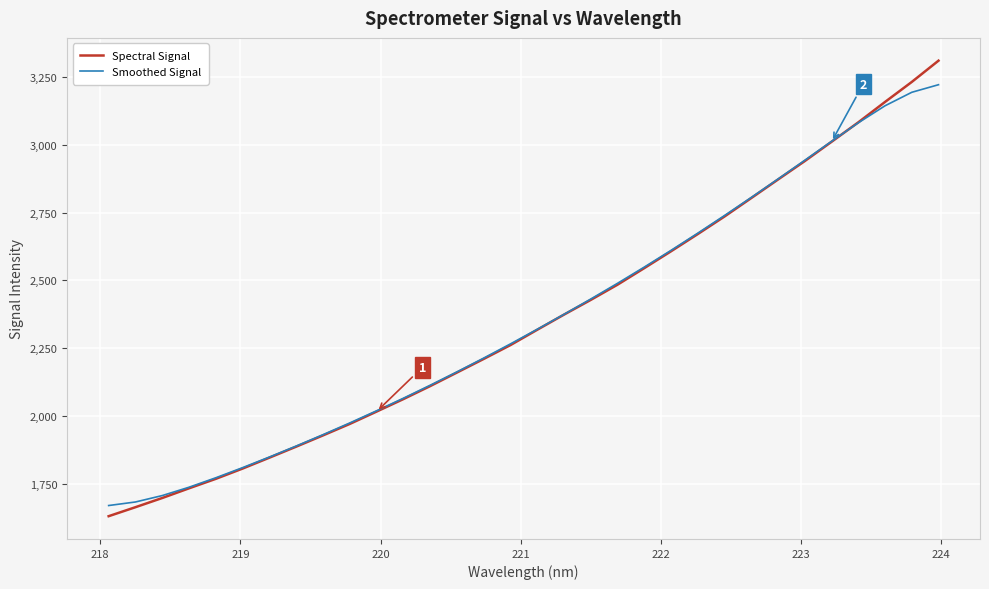

Which series has the largest range (max minus min)?

Spectral Signal